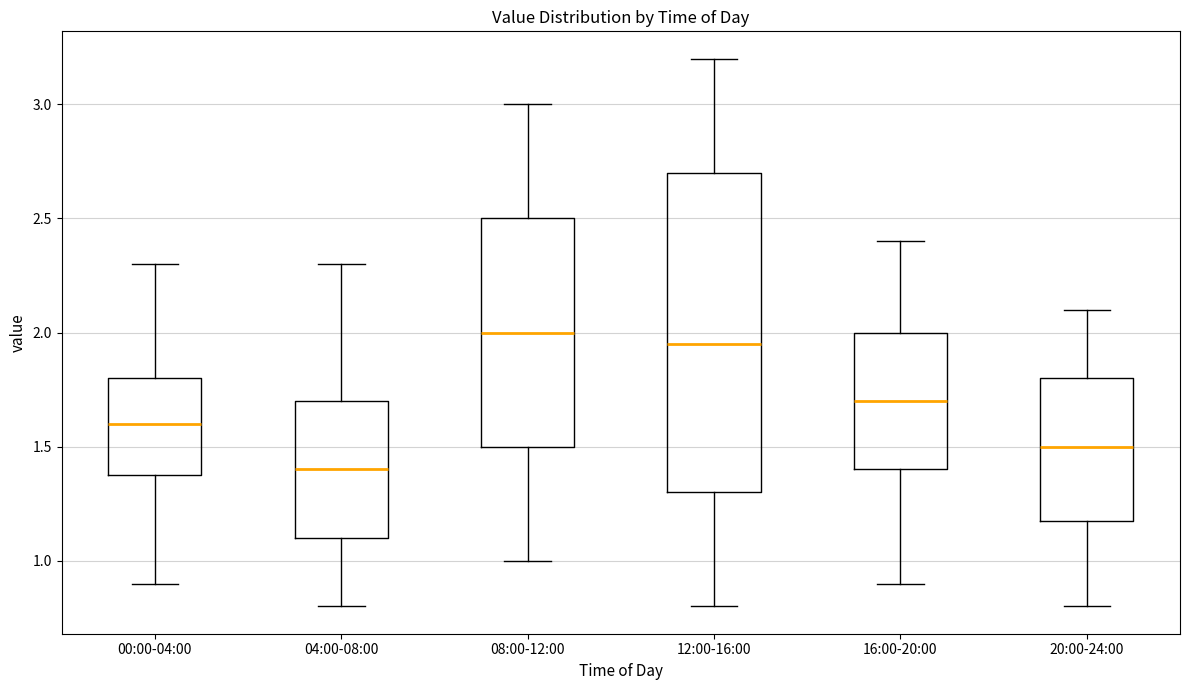

Where does the lower whisker of the box for 08:00-12:00 end on the y-axis? The values are not printed on the chart, so give them approximately, as read against the axis.

1.00